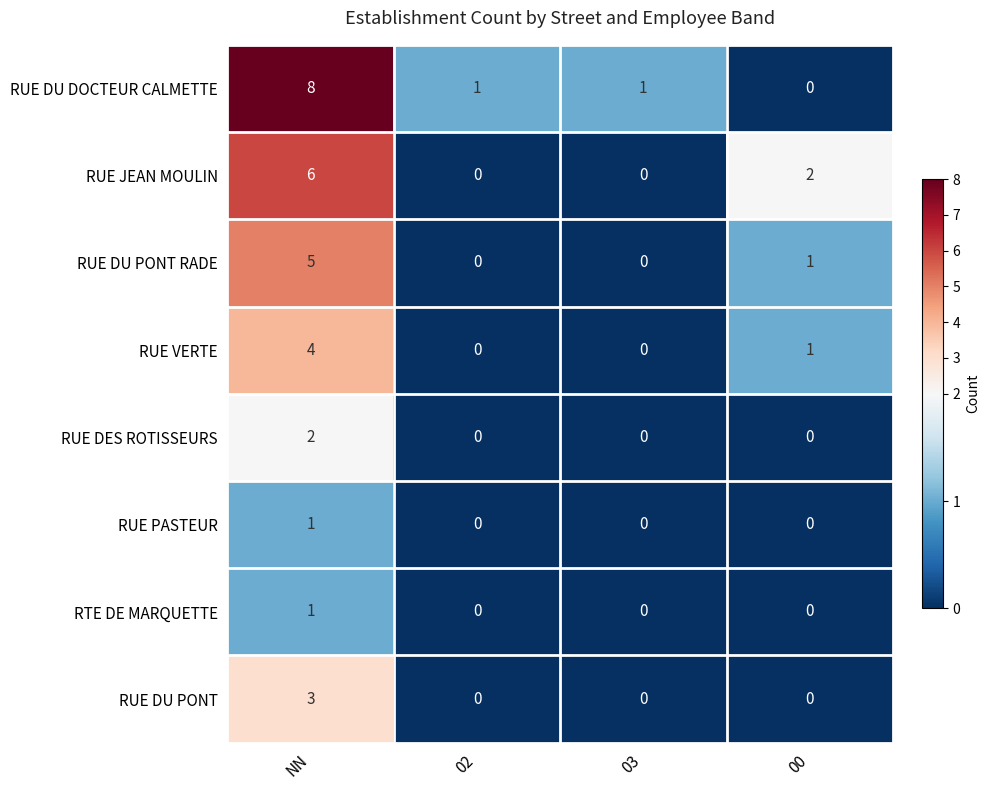

At which label does RUE DES ROTISSEURS reach its peak?

NN